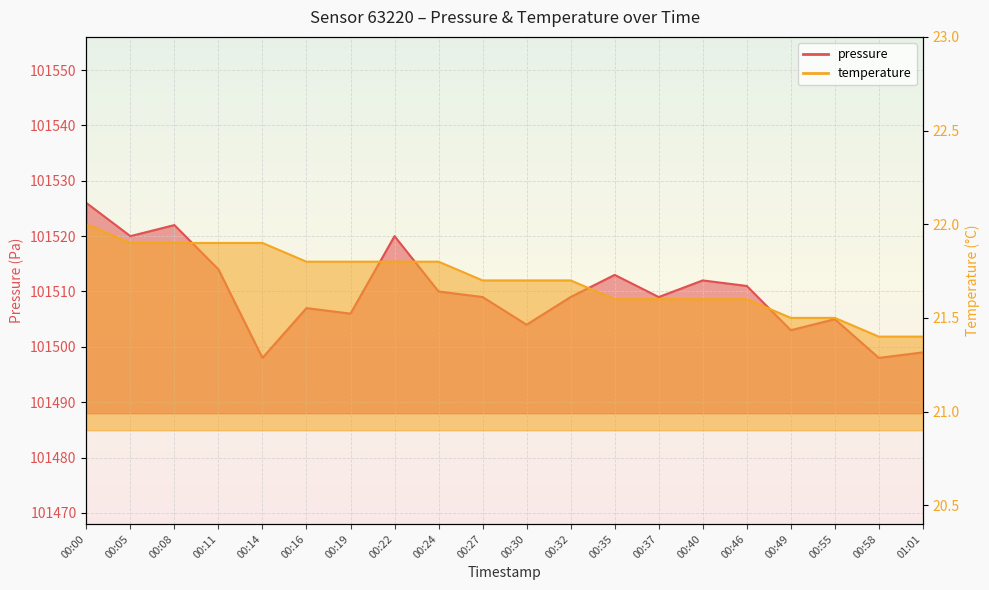

Rank the categories by pressure value from highest to lowest.

00:00, 00:08, 00:05, 00:22, 00:11, 00:35, 00:40, 00:46, 00:24, 00:27, 00:32, 00:37, 00:16, 00:19, 00:55, 00:30, 00:49, 01:01, 00:14, 00:58